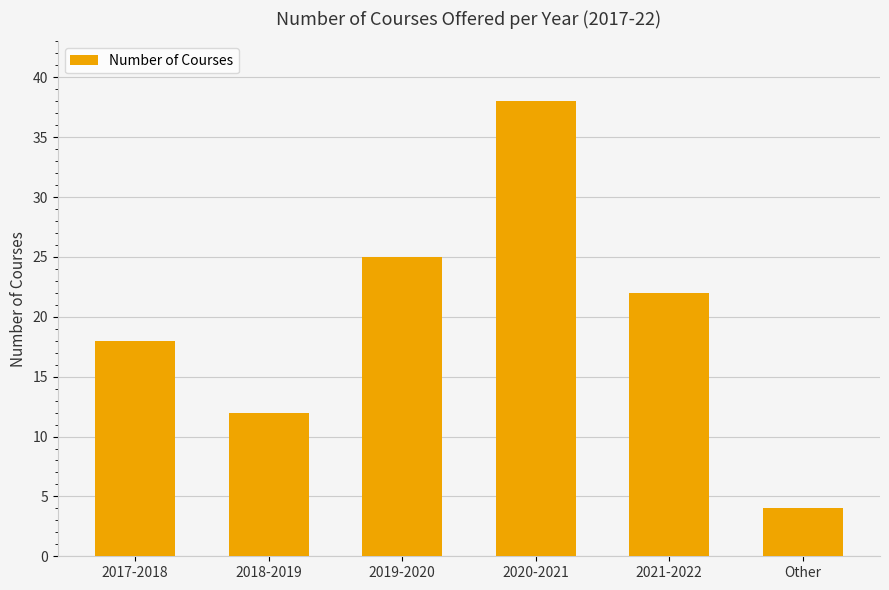

True or false: the data shows 38 at 2020-2021.

True